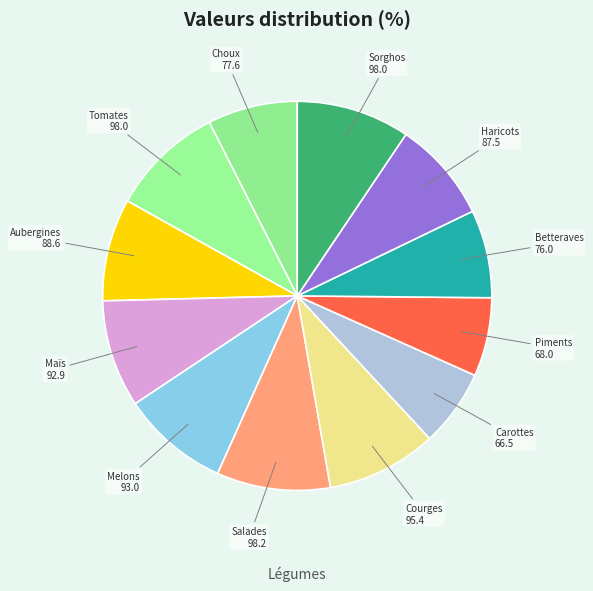

The Melons slice represents 9% of the pie. True or false?

True